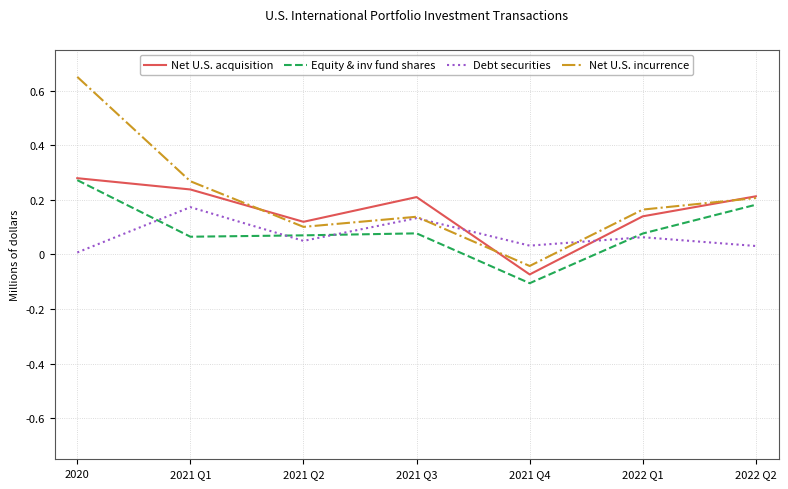

Where is the first local minimum for Net U.S. incurrence?

2021 Q2